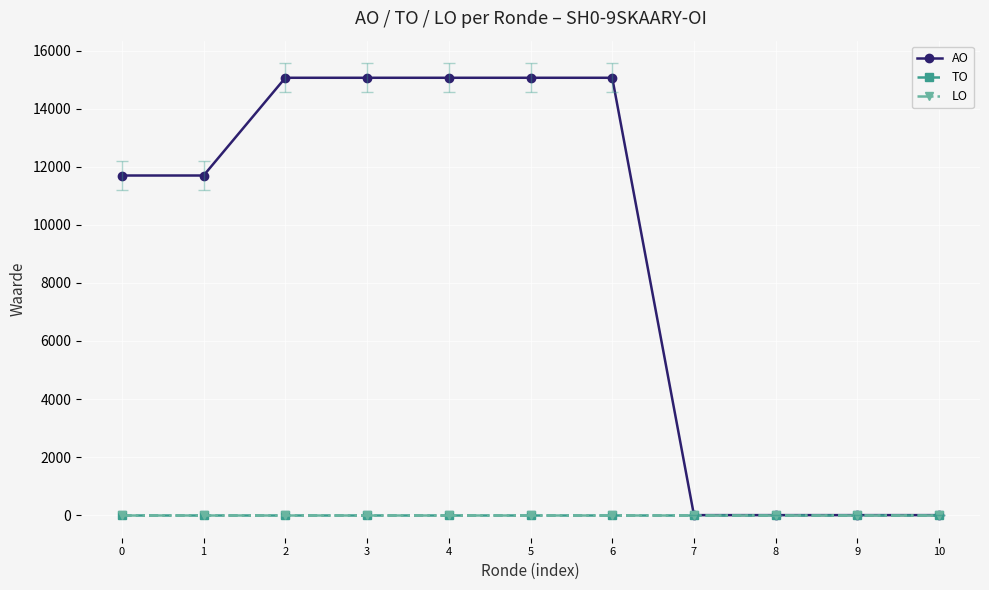

Which series has the largest total across all categories?

AO